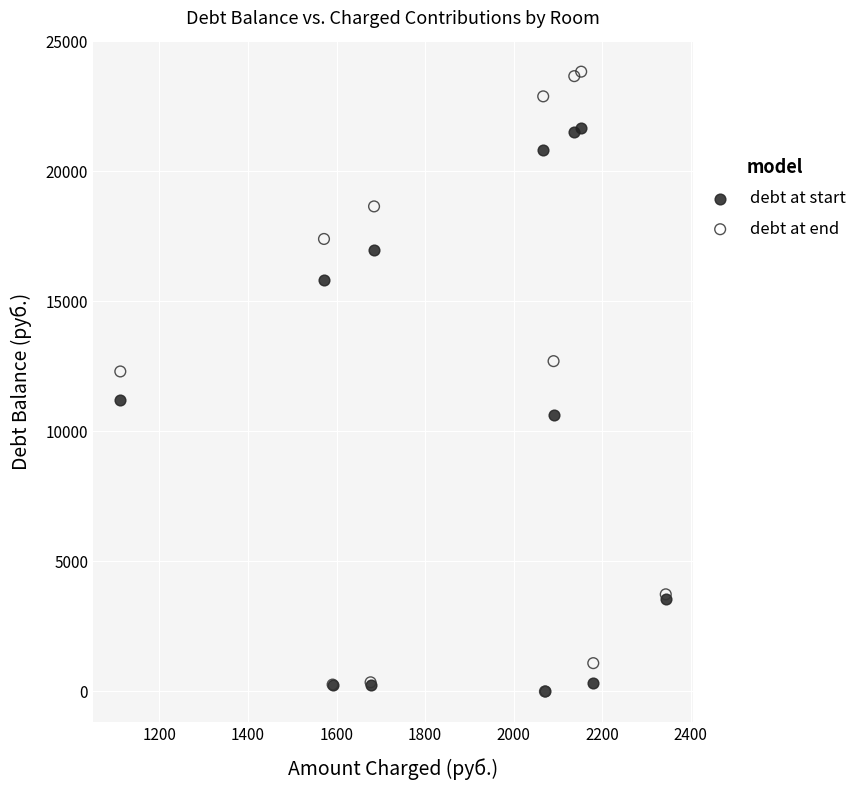

Across all series, what Y value is closest to 11919?

12308.7